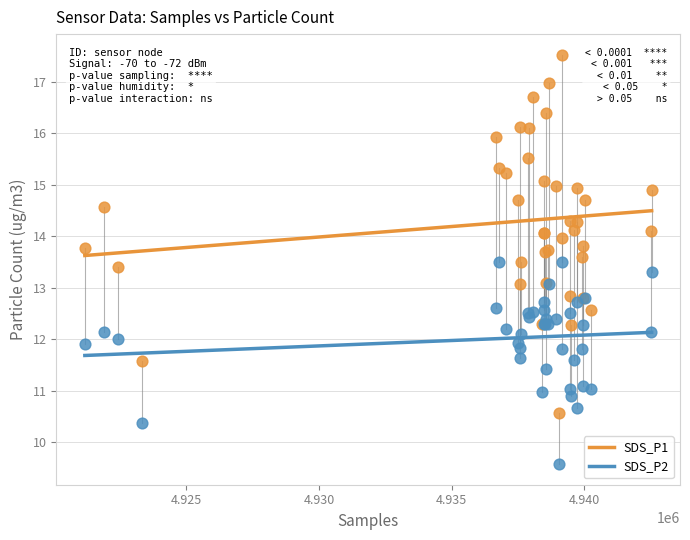

Which series has the widest spread of Y values?

SDS_P1